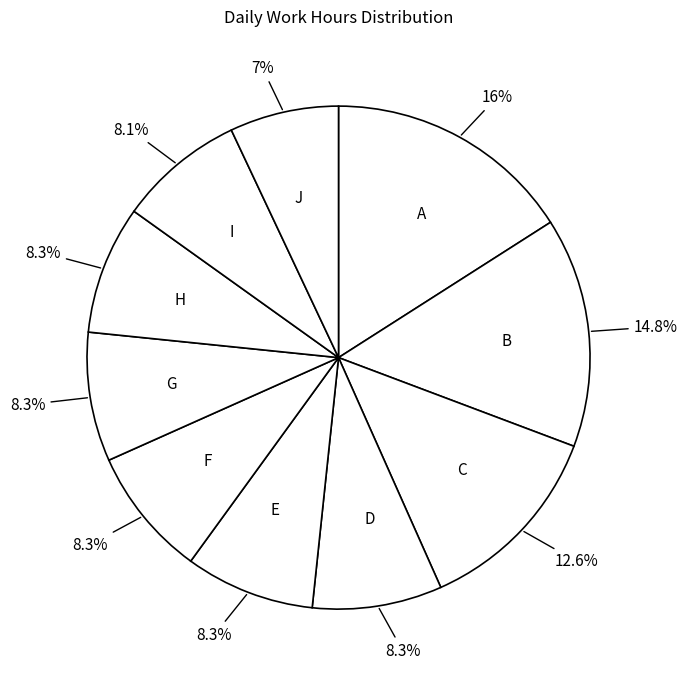

Do I and E together represent more than half of the pie?

No